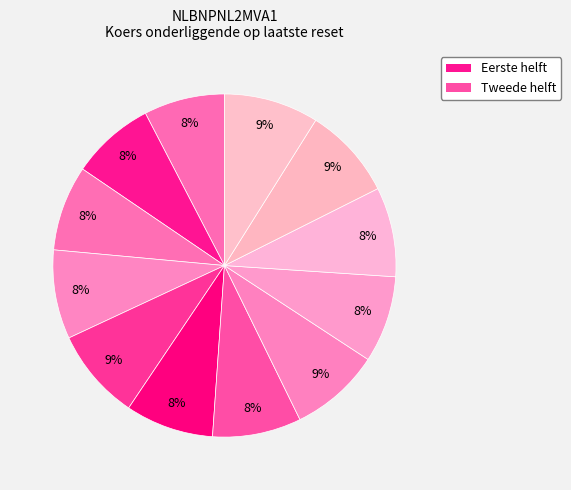

To the nearest percent, what is the average slice percentage?

8%